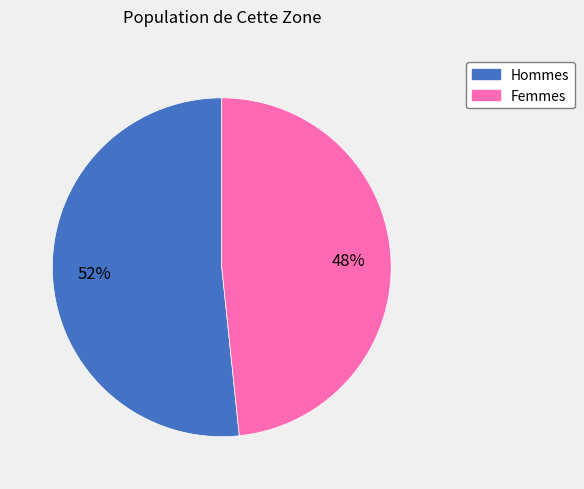

Does any single category account for the majority?

Yes